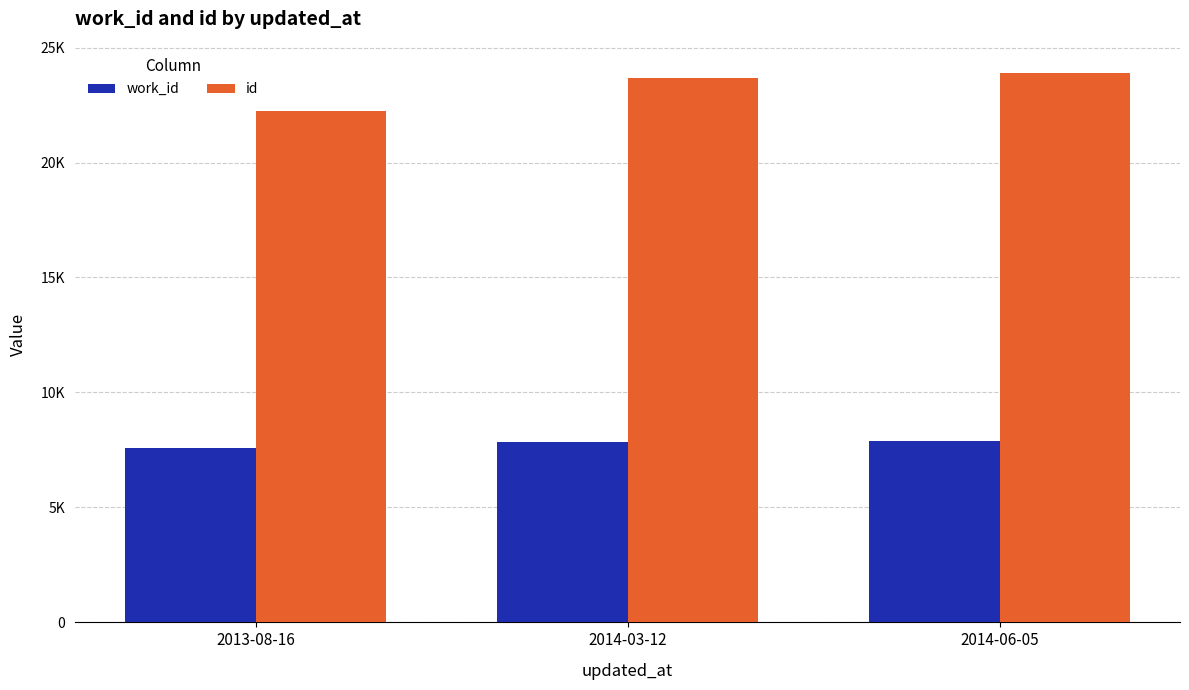

What position from the right is 2014-06-05?

1